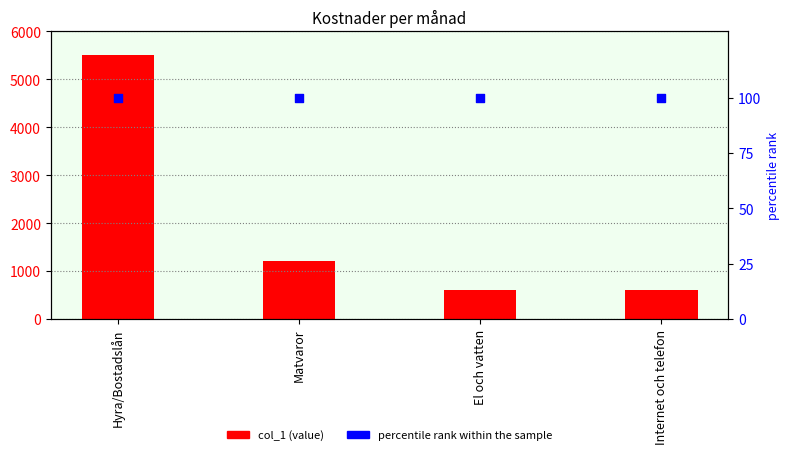

Which series has the largest total across all categories?

col_1